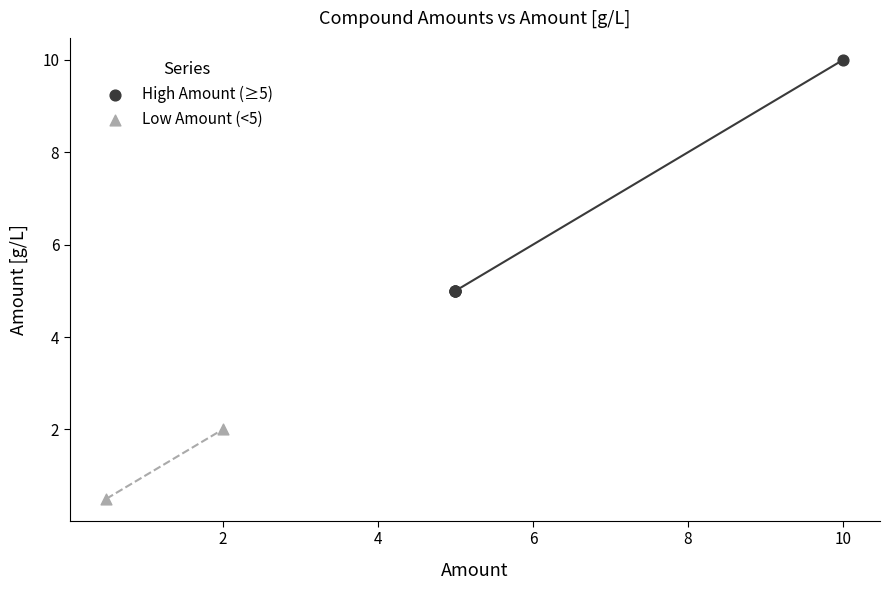

Which series has the widest spread of Y values?

High Amount (≥5)